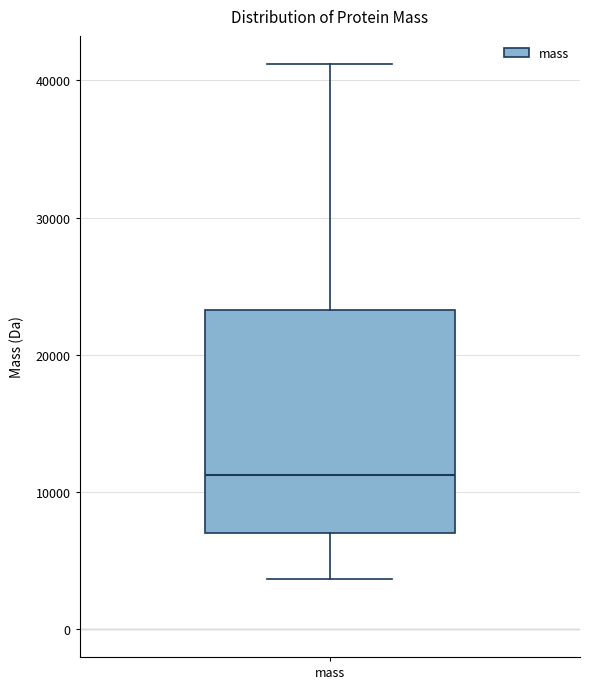

Where does the upper whisker of the box for mass end on the y-axis? The values are not printed on the chart, so give them approximately, as read against the axis.

41000